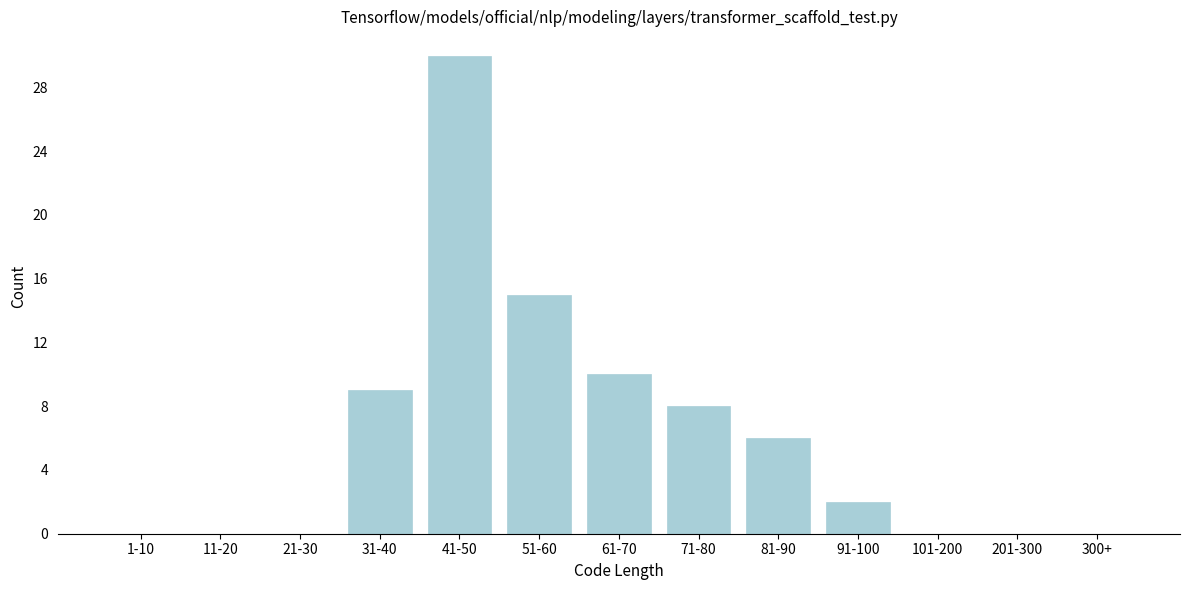

Reading left to right, list all the values displayed in this chart.

1-10=0	11-20=0	21-30=0	31-40=9	41-50=30	51-60=15	61-70=10	71-80=8	81-90=6	91-100=2	101-200=0	201-300=0	300+=0